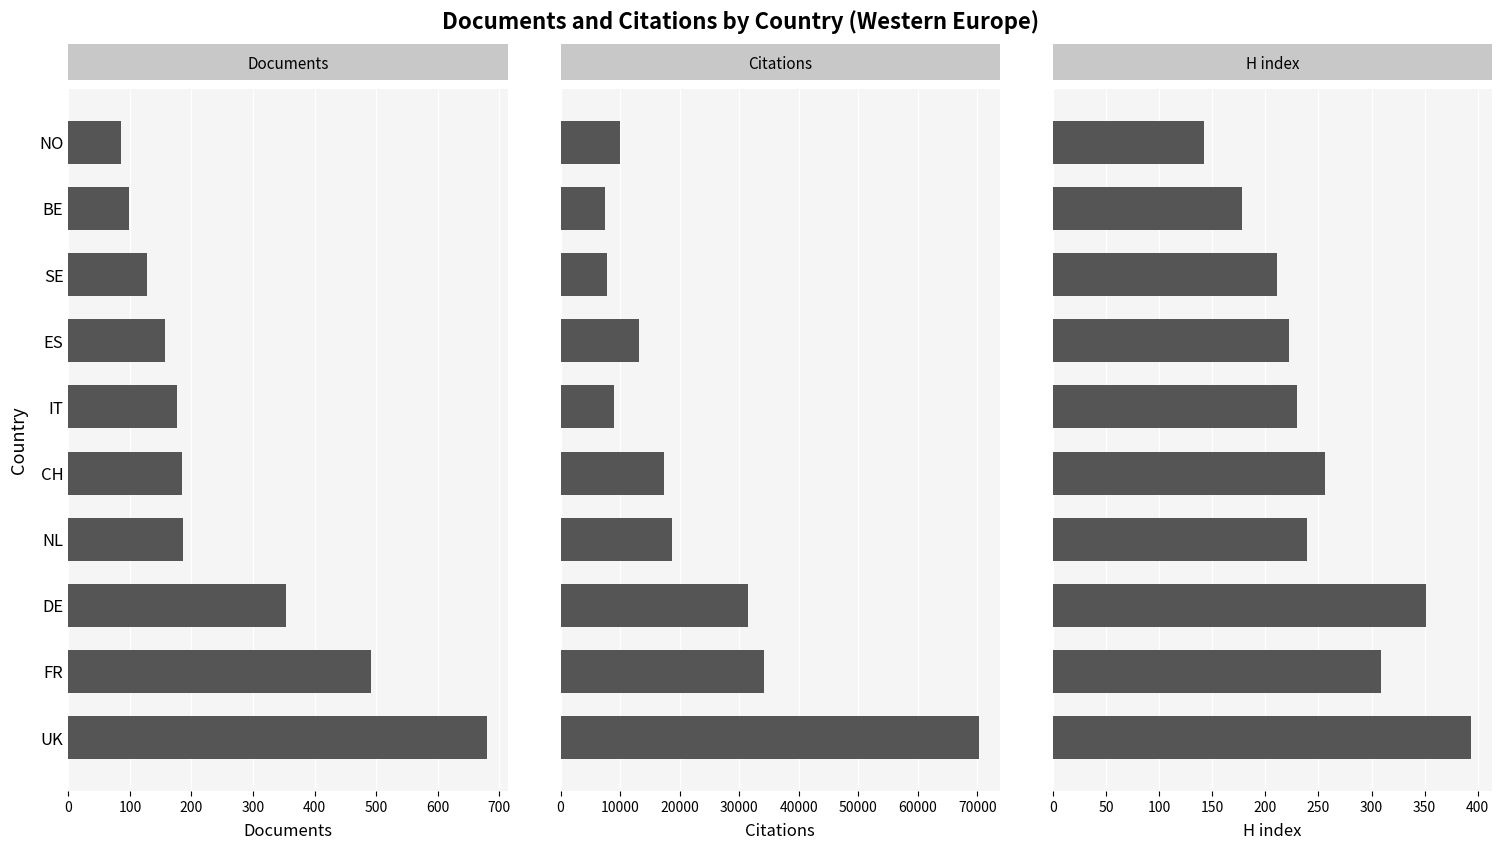

What is the sum of all Documents values?

2539